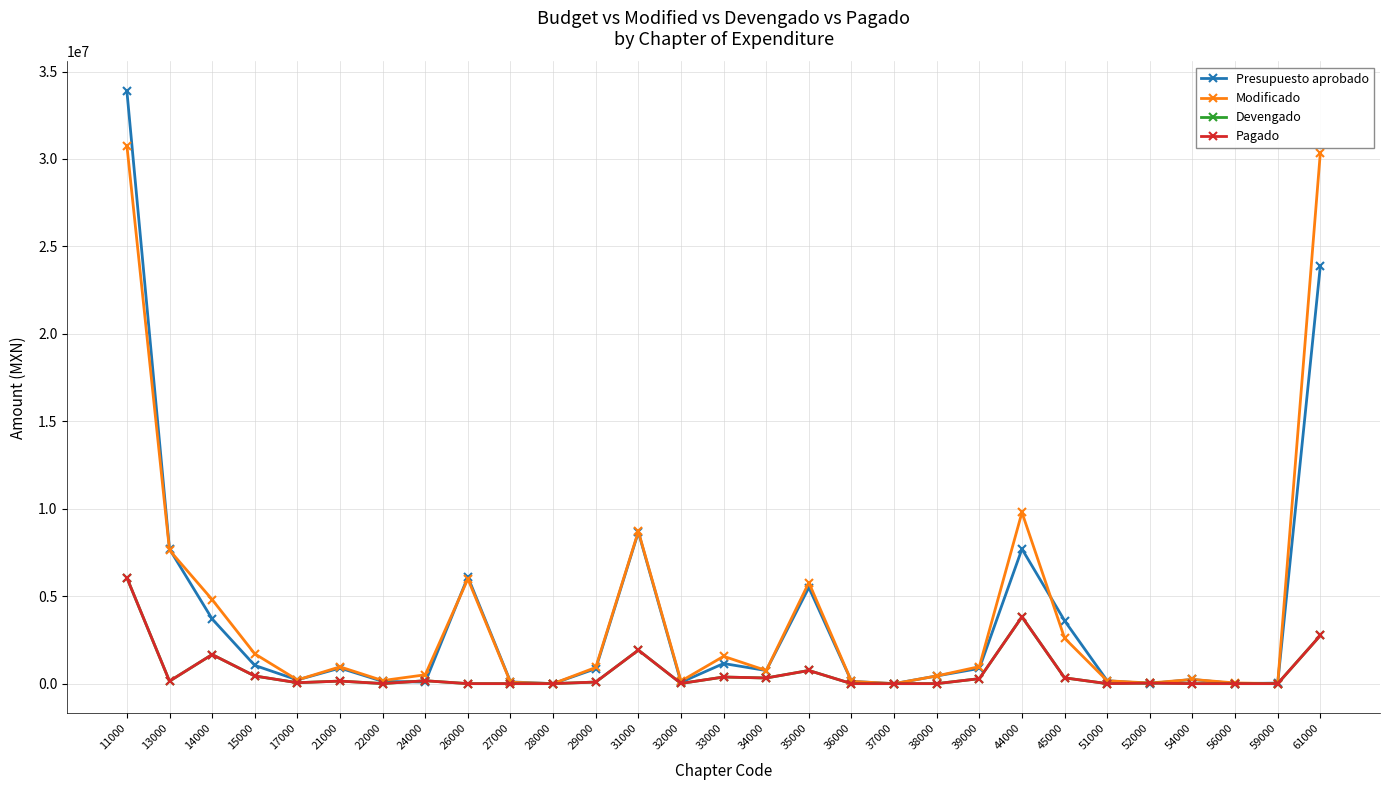

Is the value of Modificado at 31000 greater than the value of Pagado at 21000?

Yes